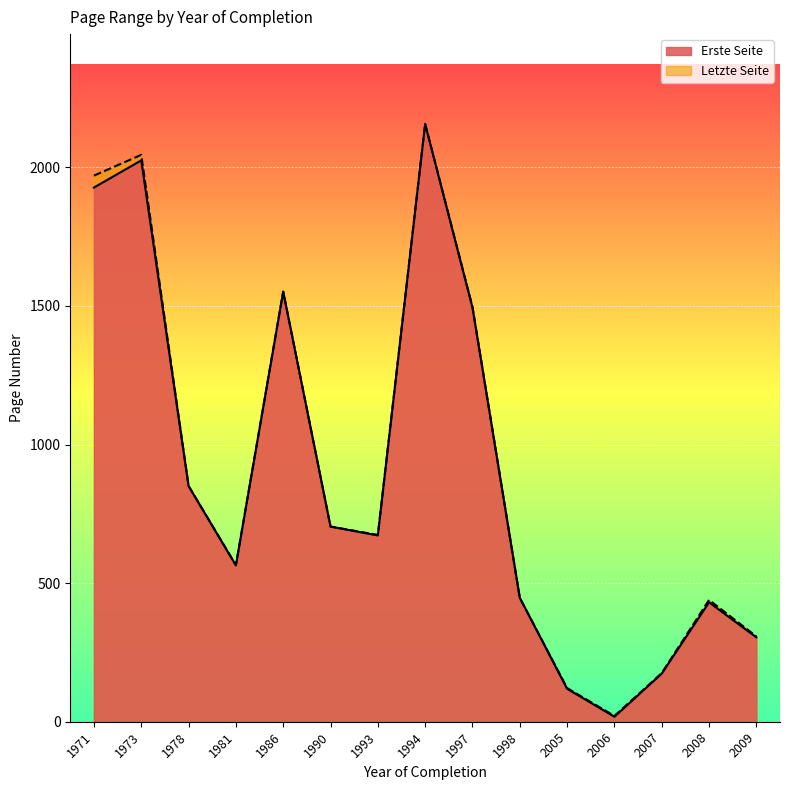

True or false: Letzte Seite and Erste Seite intersect in this chart.

False